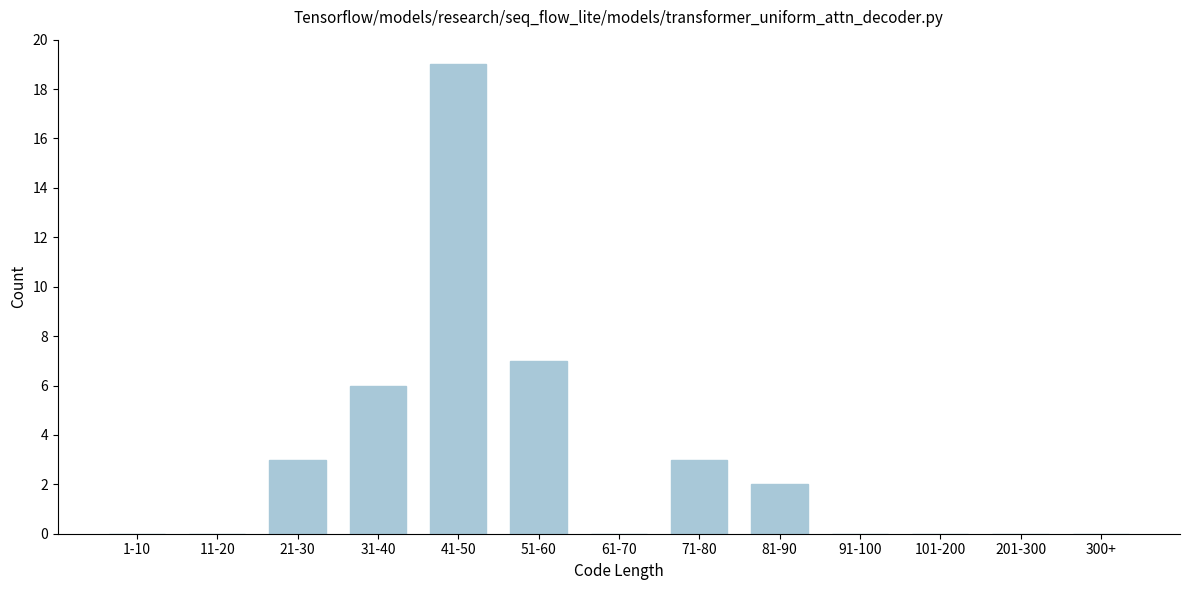

Reading left to right, extract all data points from this chart.

1-10=0	11-20=0	21-30=3	31-40=6	41-50=19	51-60=7	61-70=0	71-80=3	81-90=2	91-100=0	101-200=0	201-300=0	300+=0